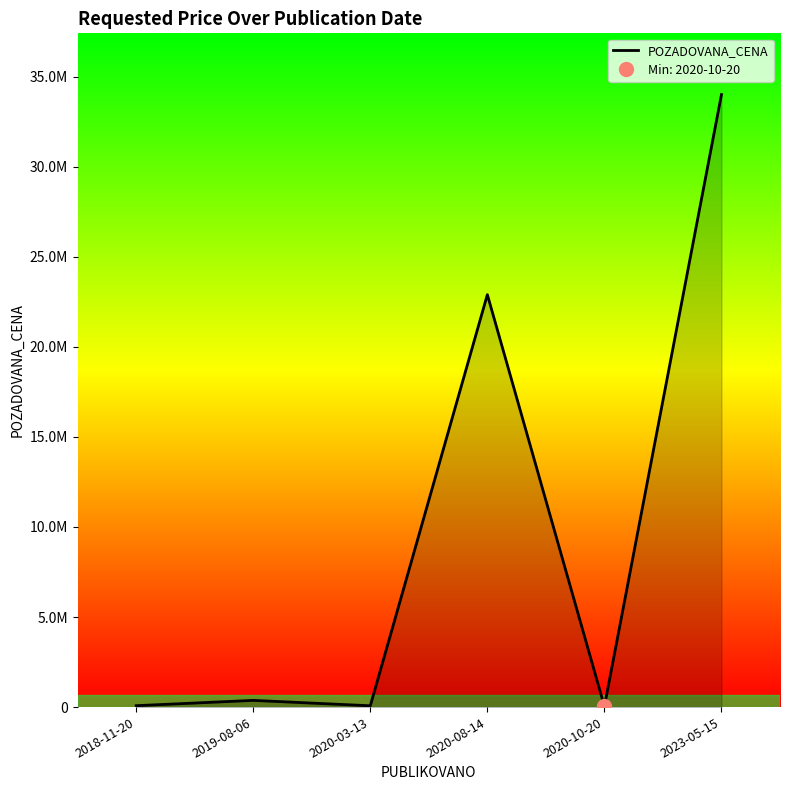

The chart shows a value of 29417 at 2018-11-20. True or false?

False